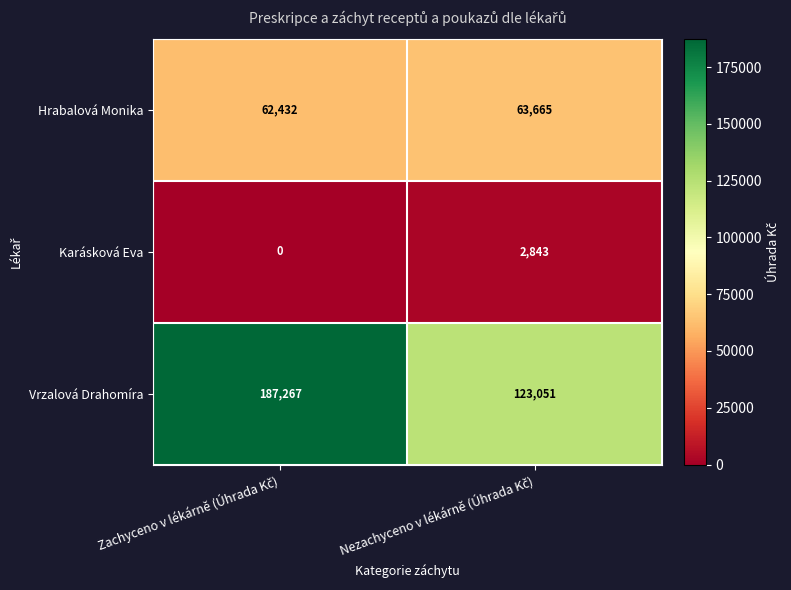

What is the sum of all Vrzalová Drahomíra values?

310318